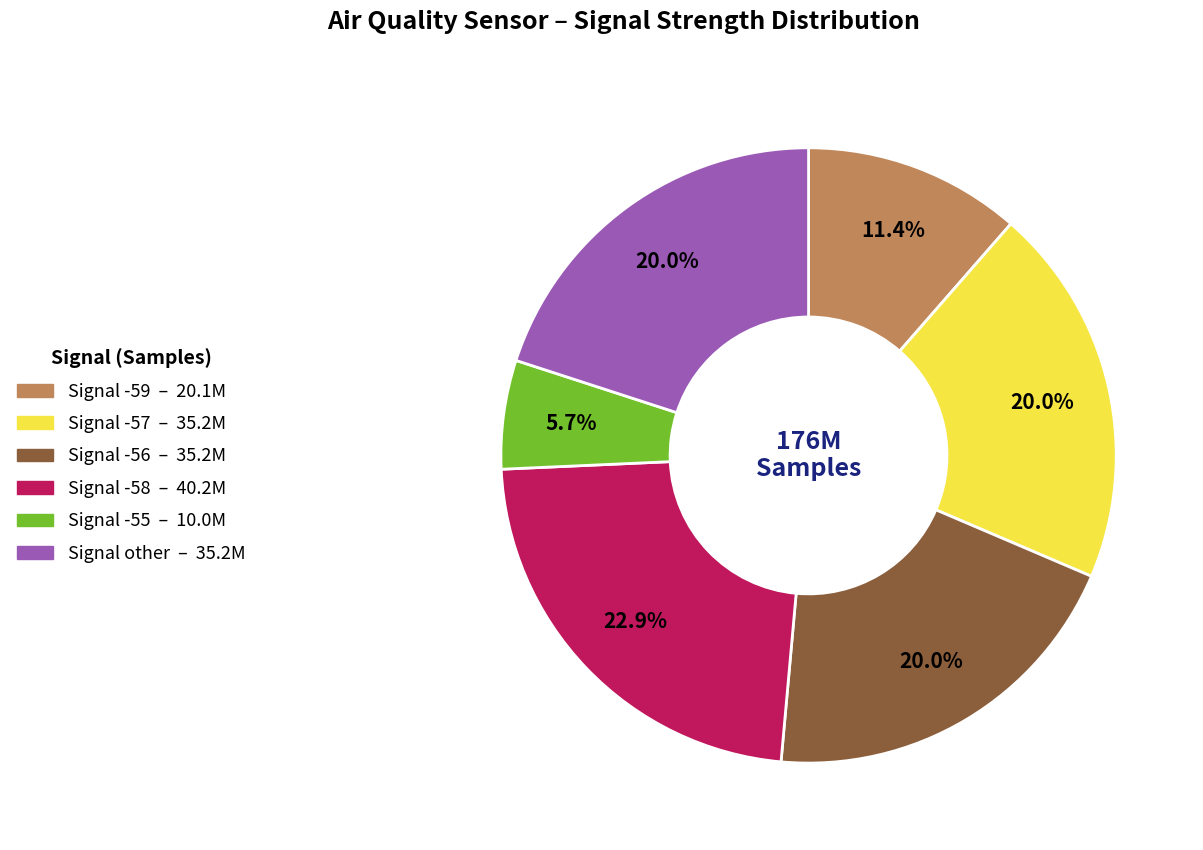

Is there a majority slice in this chart?

No